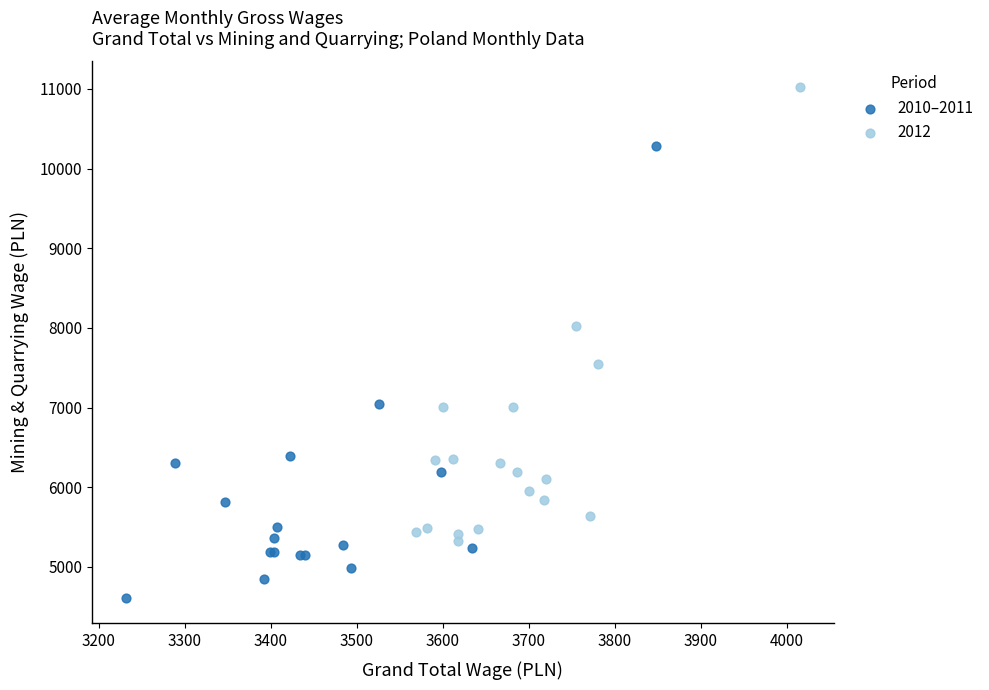

Which series reaches the maximum Y coordinate?

2012